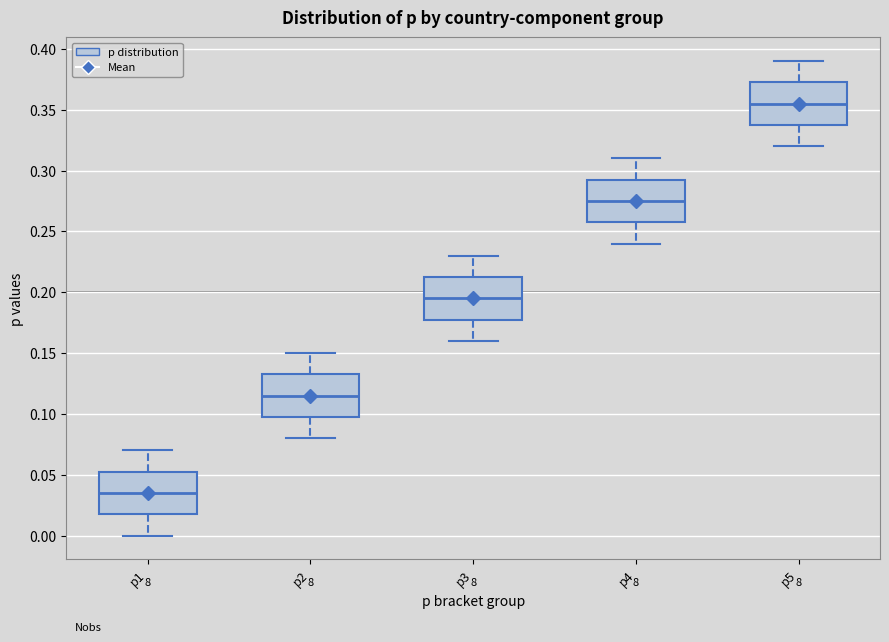

Where is the upper edge of the box for p5 on the y-axis? The values are not printed on the chart, so give them approximately, as read against the axis.

0.375